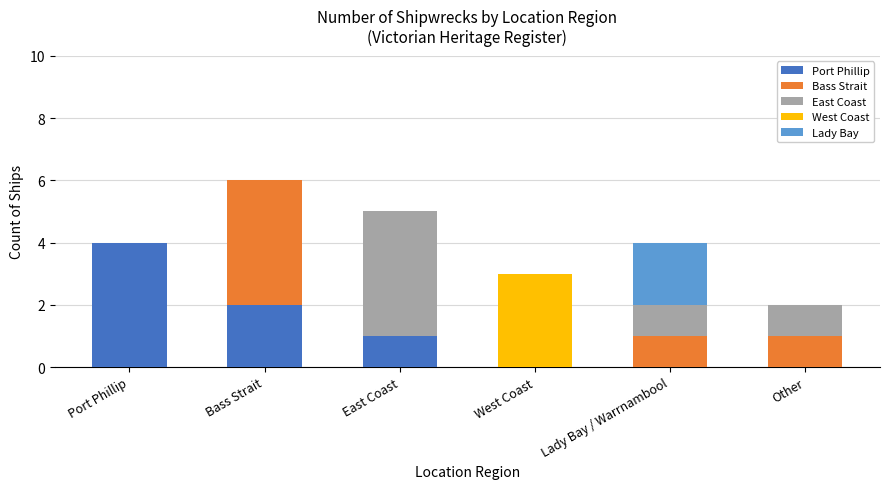

Which category has the highest value in the Port Phillip series?

Port Phillip